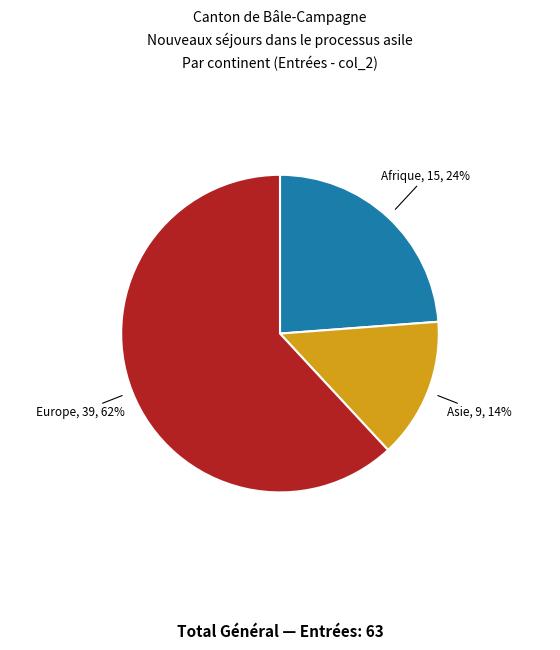

Is there any slice that represents more than half of the pie?

Yes